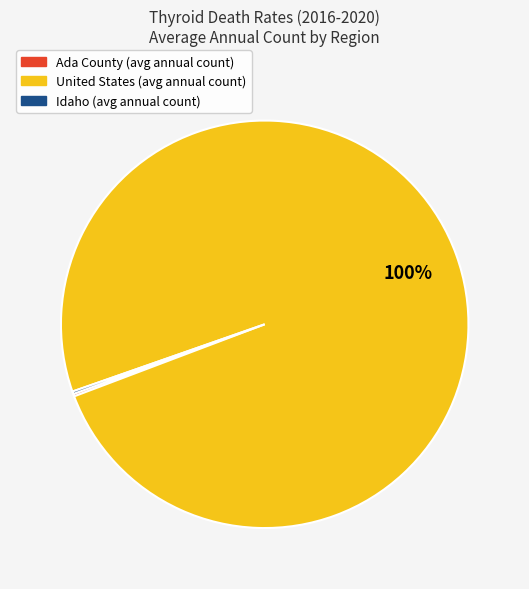

Which category accounts for the majority?

United States